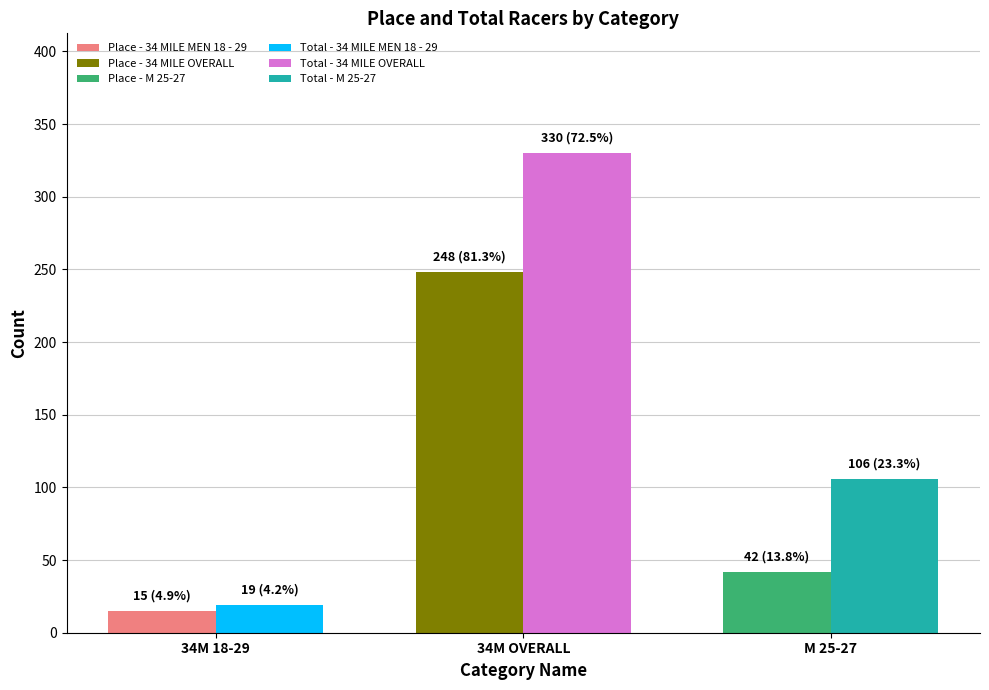

Is the value of Place at 34 MILE OVERALL greater than the value of Total Racers at 34 MILE OVERALL?

No